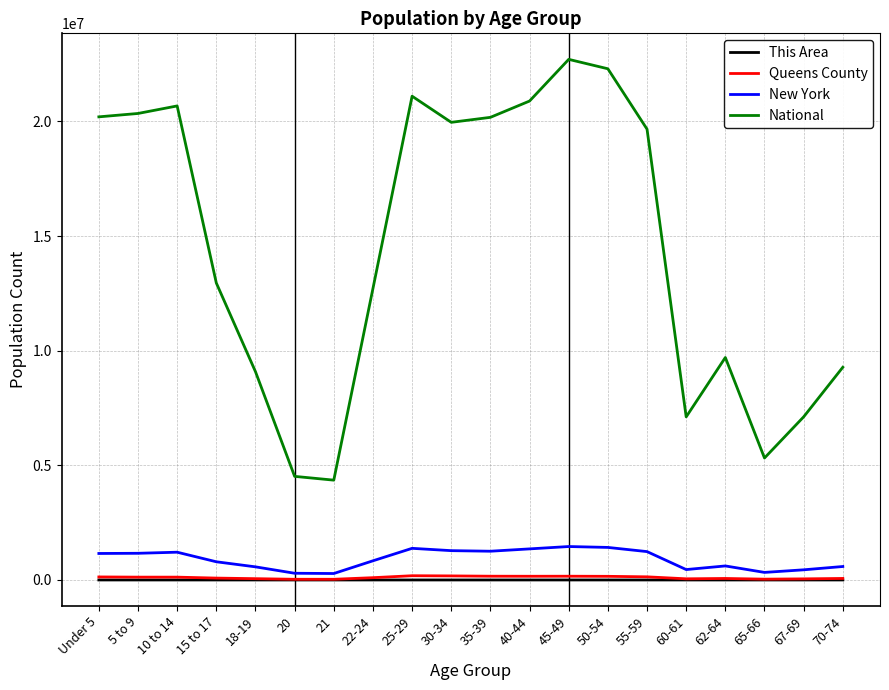

Is this an area chart (filled region under the line)?

No